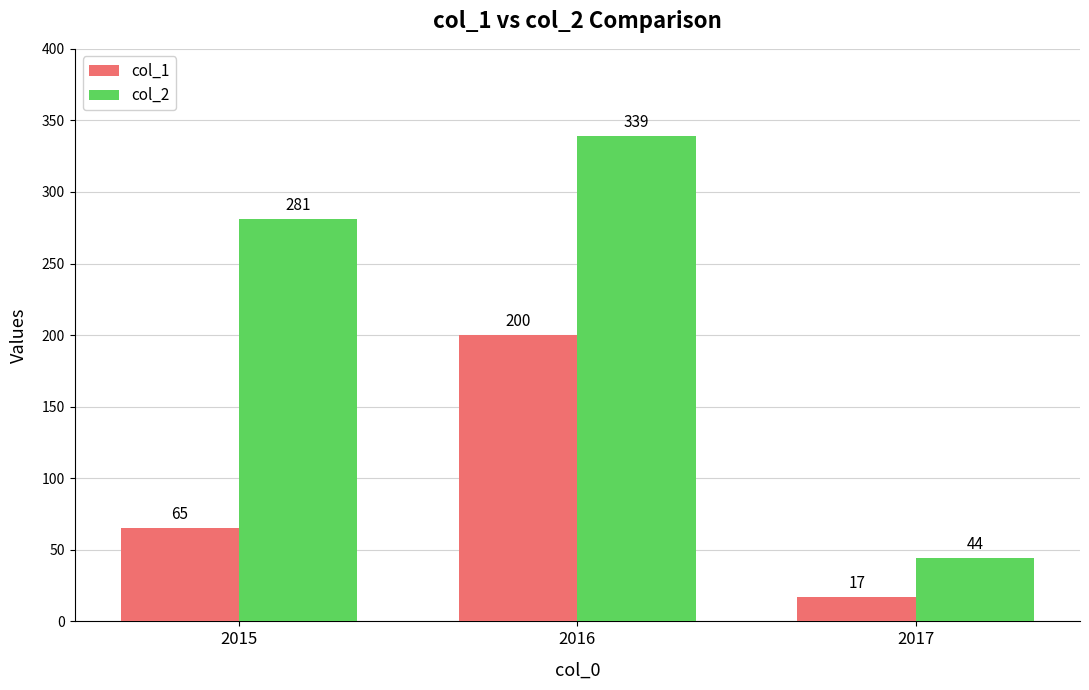

The col_1 series shows 200 at 2016. True or false?

True